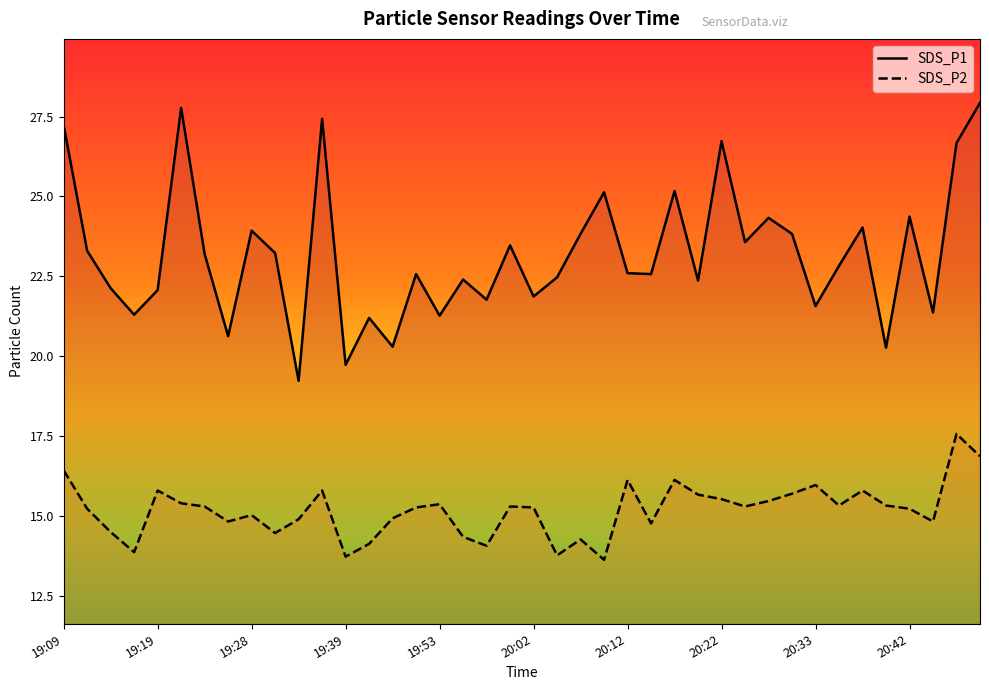

Between 20:02 and 19:36, which is larger?

19:36